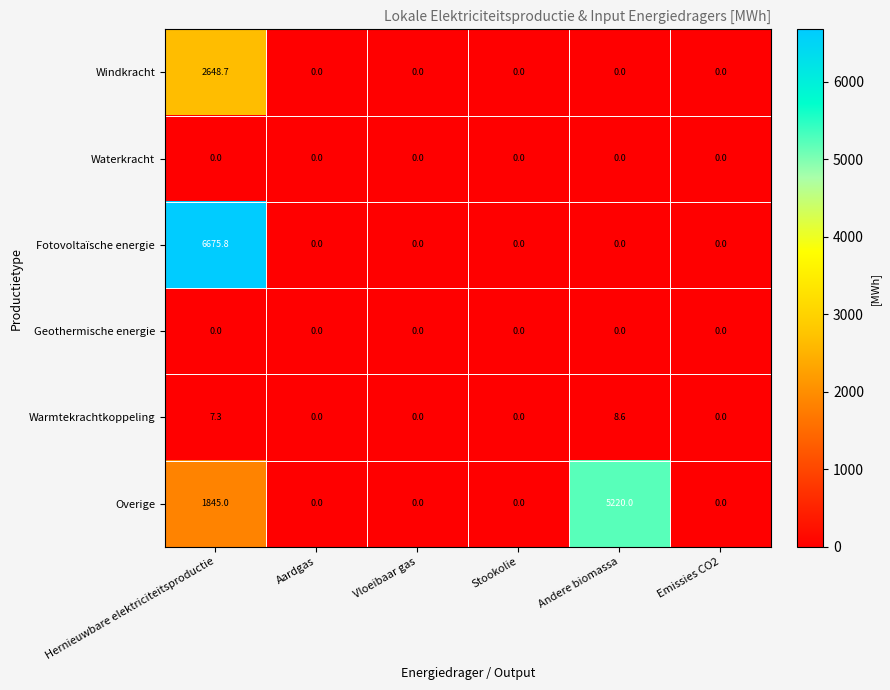

What is the sum of all Windkracht values?

2648.7